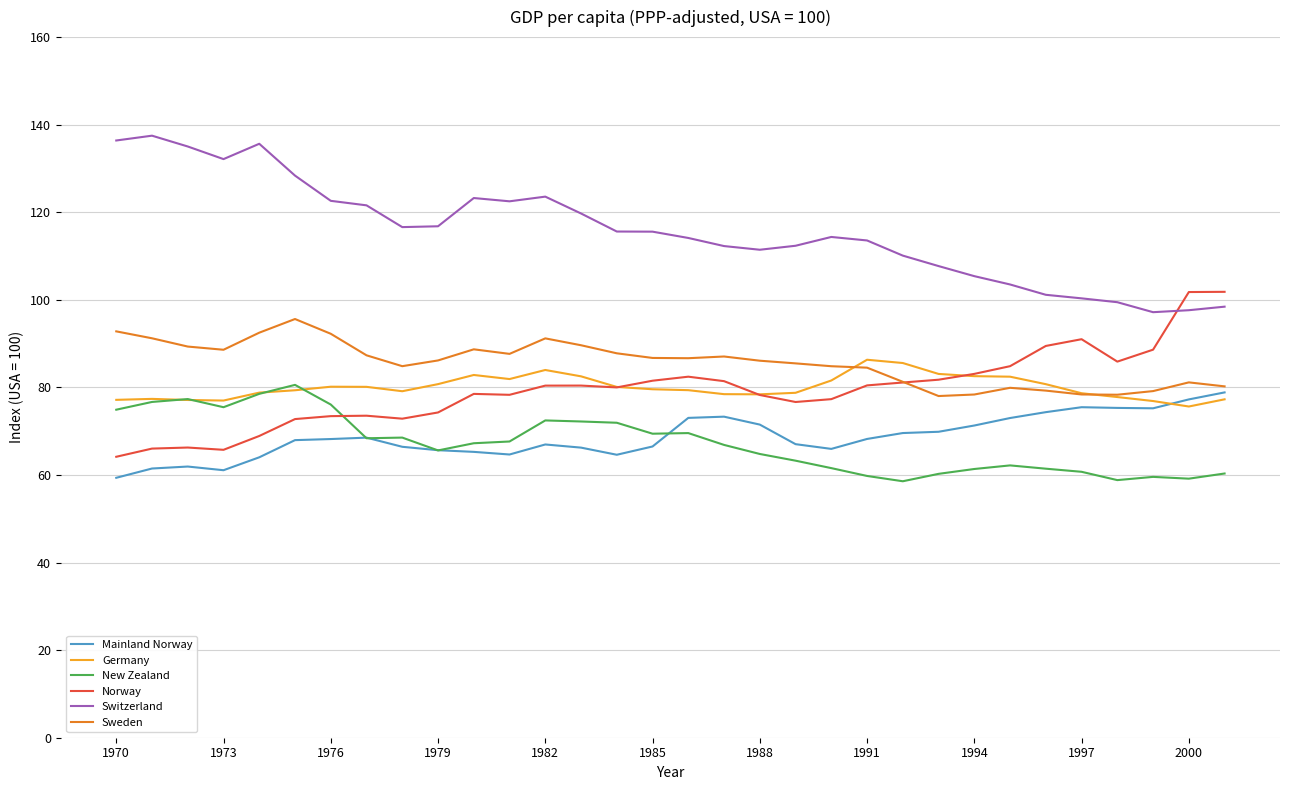

What is the lowest value of the New Zealand series?

58.6